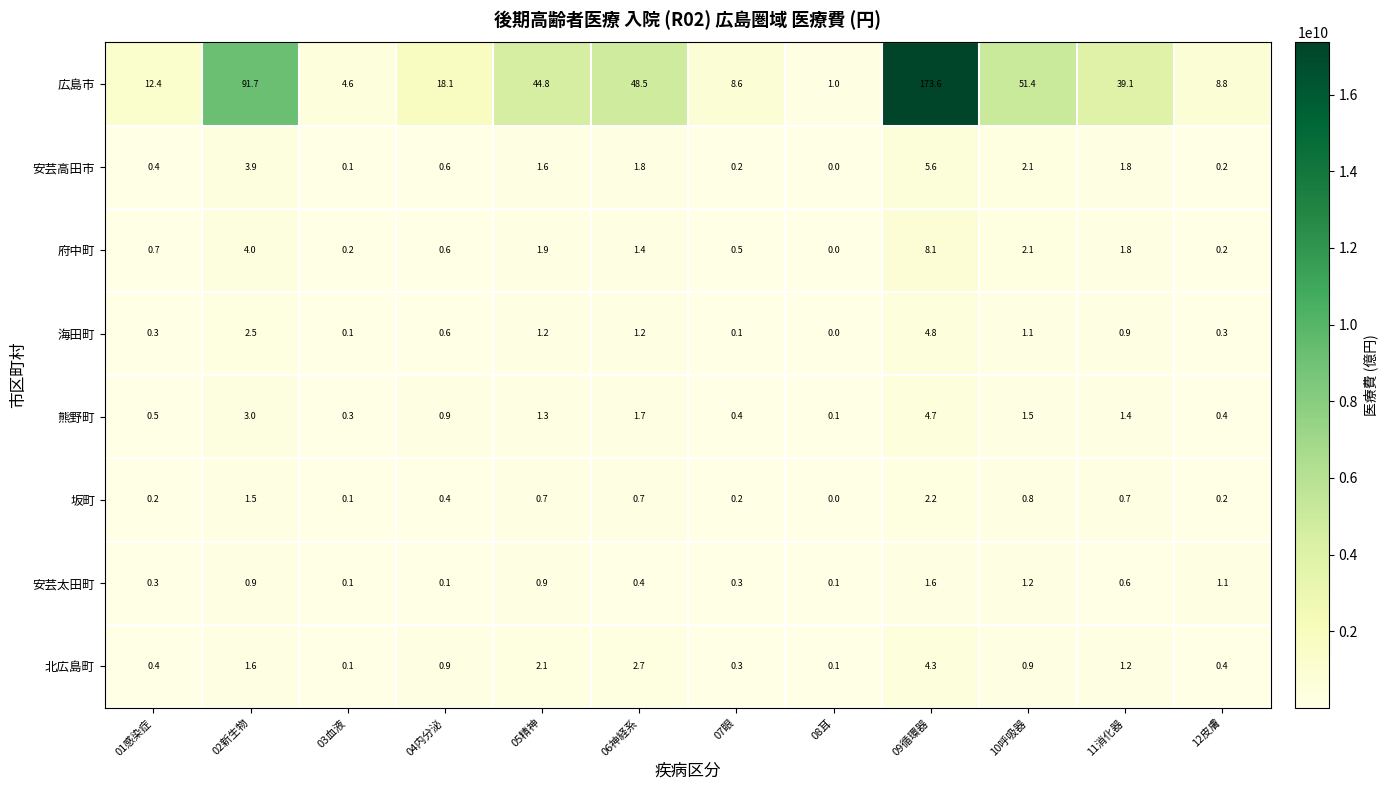

True or false: 広島市 has a value of 43.0 at 02新生物.

False